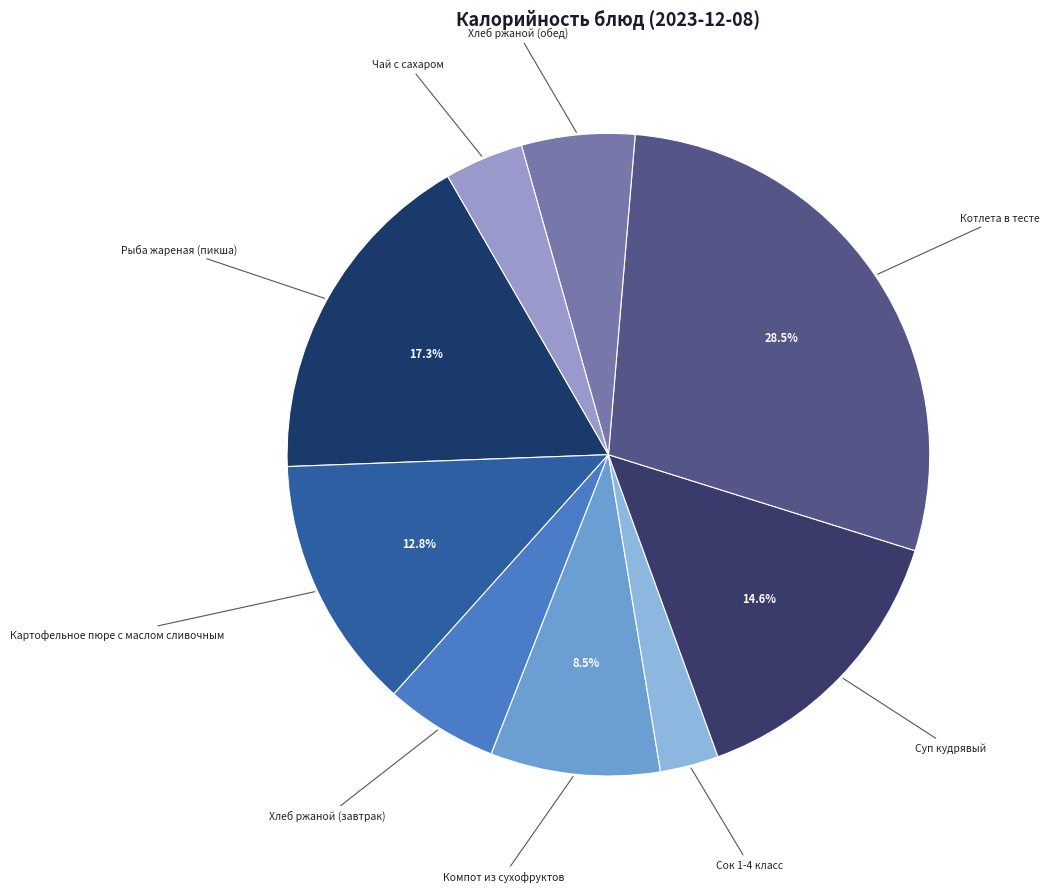

Count the number of slices in the pie.

9